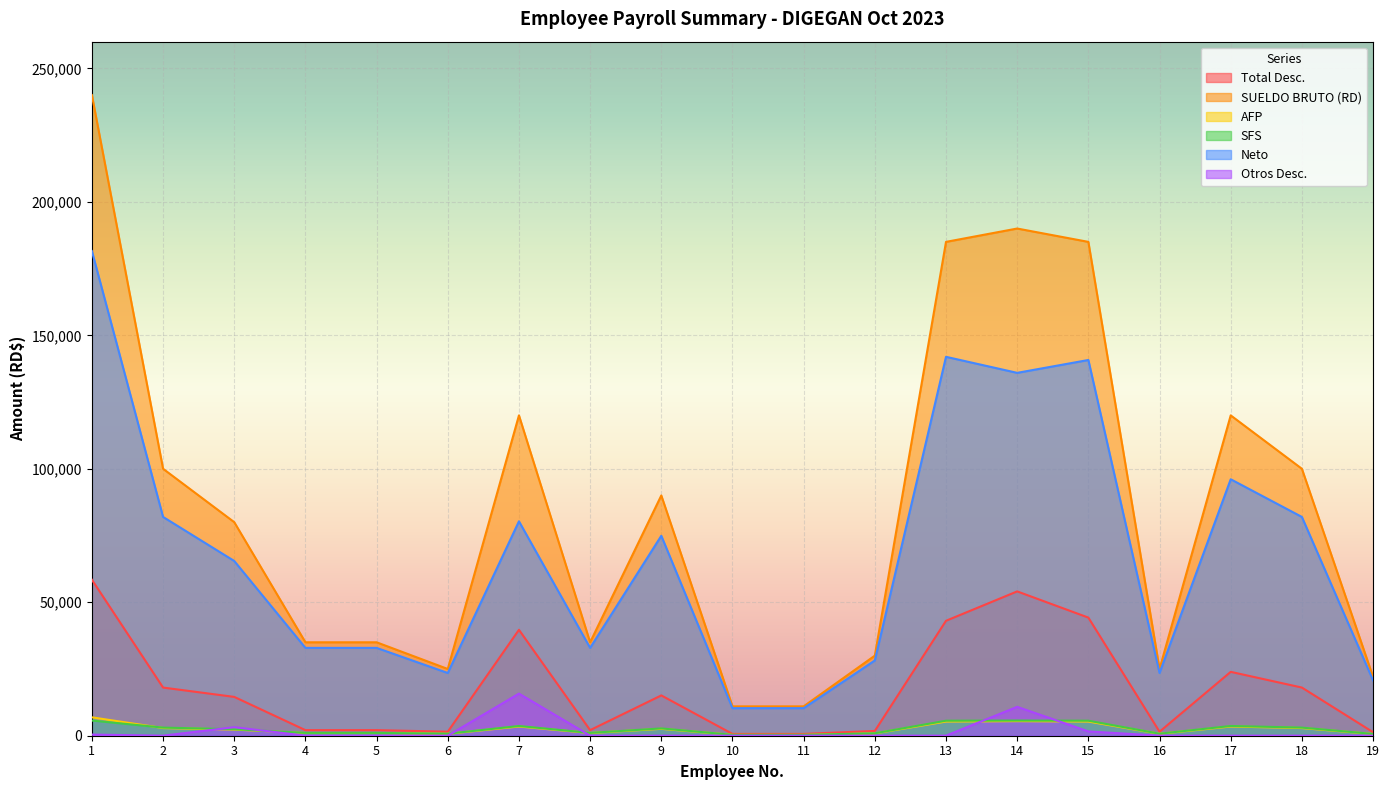

How many data points in SUELDO BRUTO (RD) are above 80000?

9